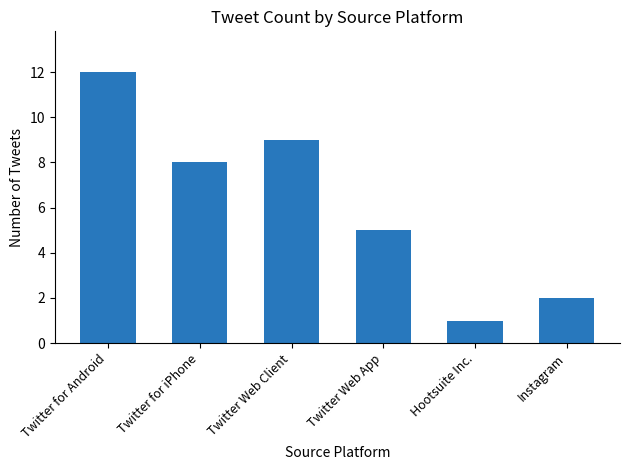

What is the average value?

6